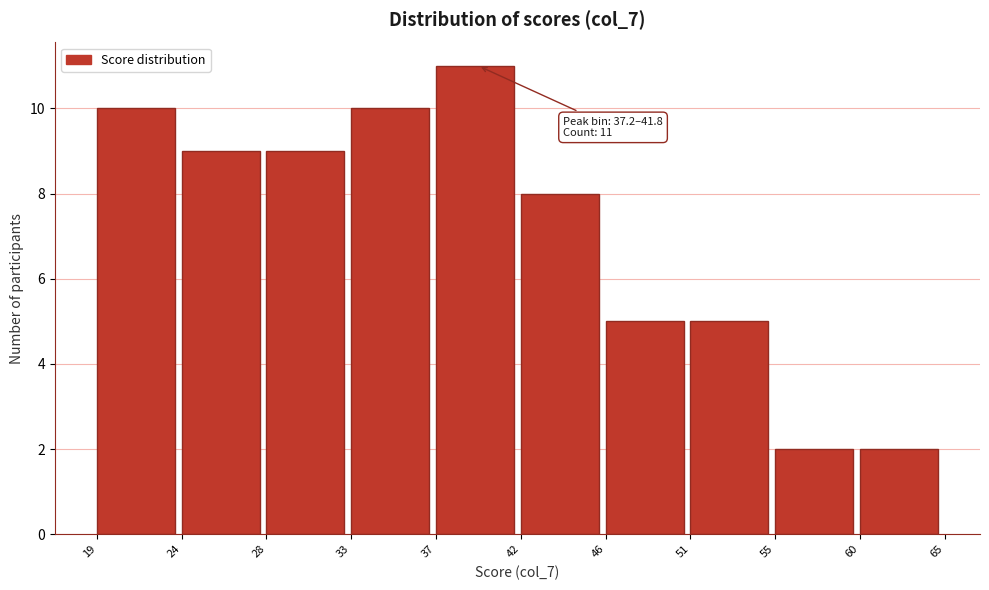

Which range on the x-axis has the tallest bar?

37 to 42